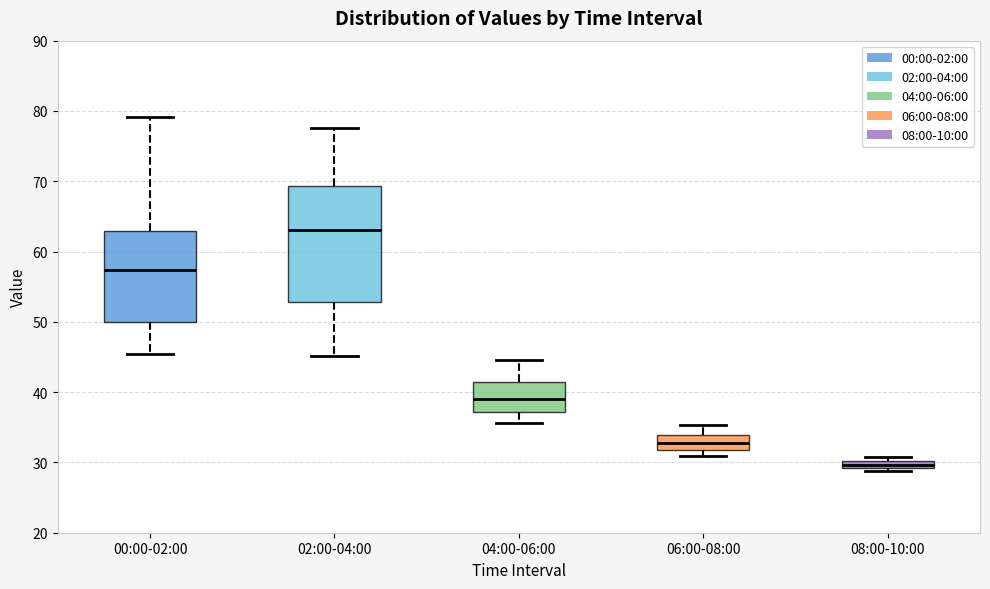

Where is the upper edge of the box for 08:00-10:00 on the y-axis? The values are not printed on the chart, so give them approximately, as read against the axis.

30